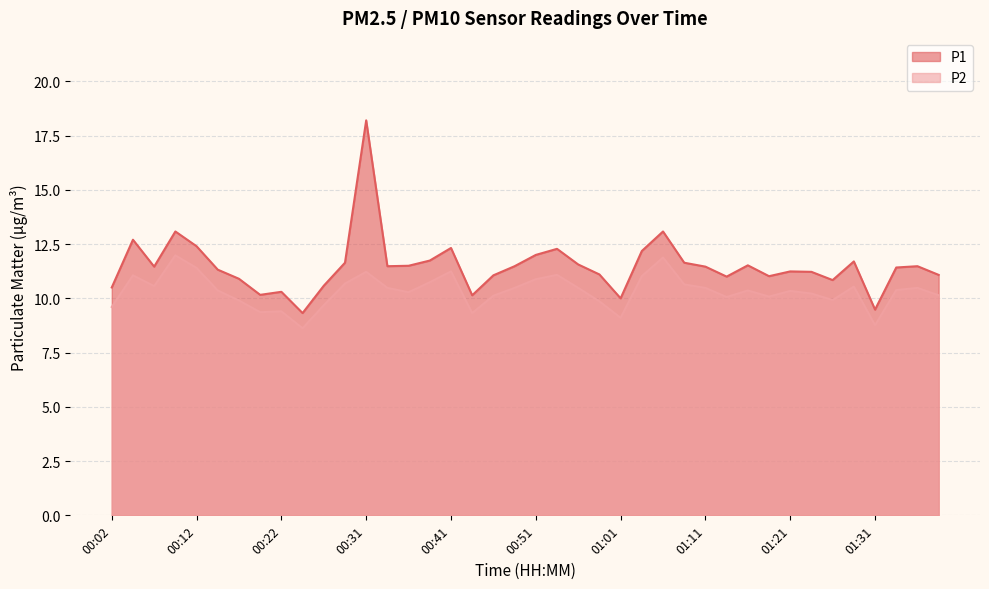

True or false: P1 has more than 2 interior local peaks.

True